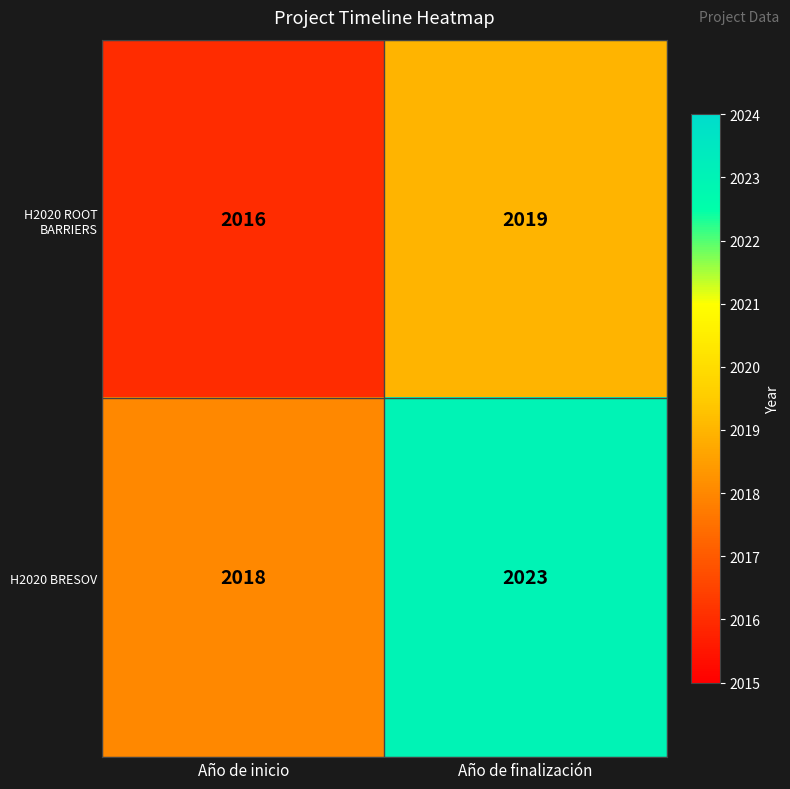

How many series are shown in this chart?

2